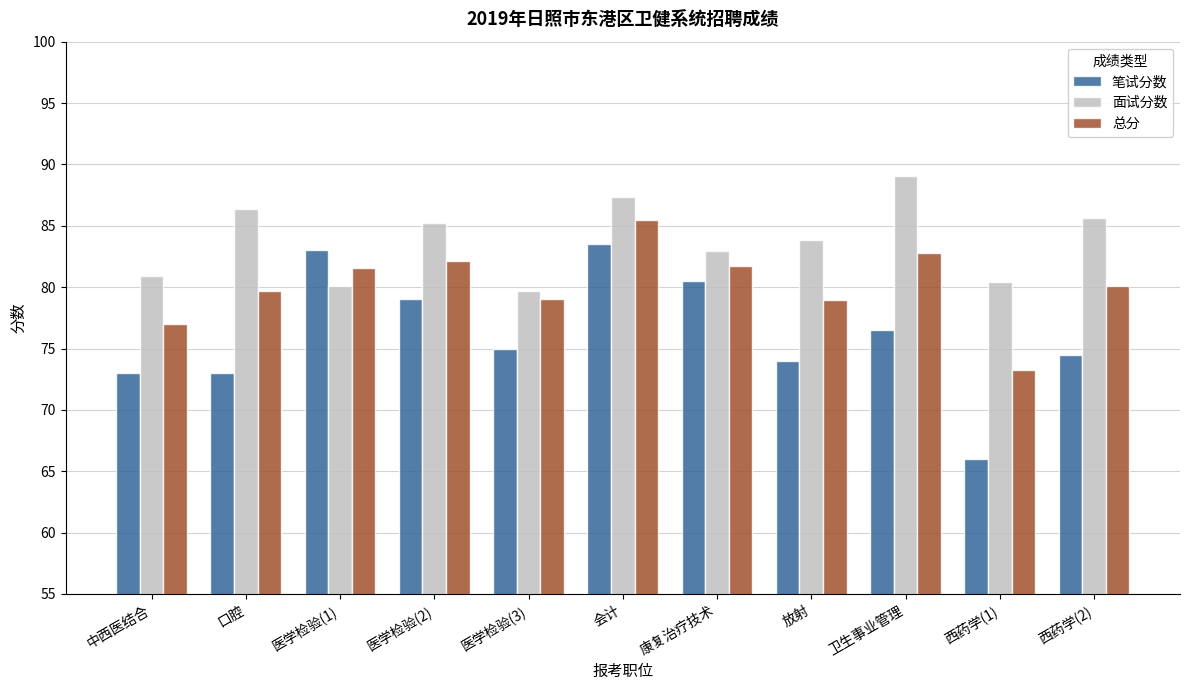

Where does the 笔试分数 series first go above 75?

医学检验(1)